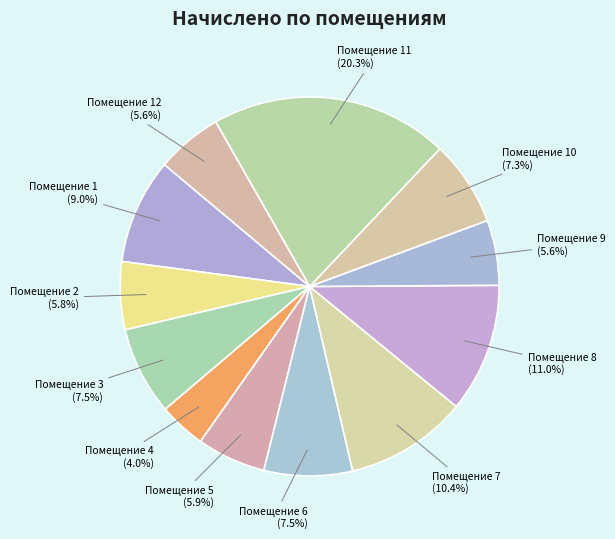

Combined, do Помещение 7 (10.4%) and Помещение 1 (9.0%) account for over 50%?

No